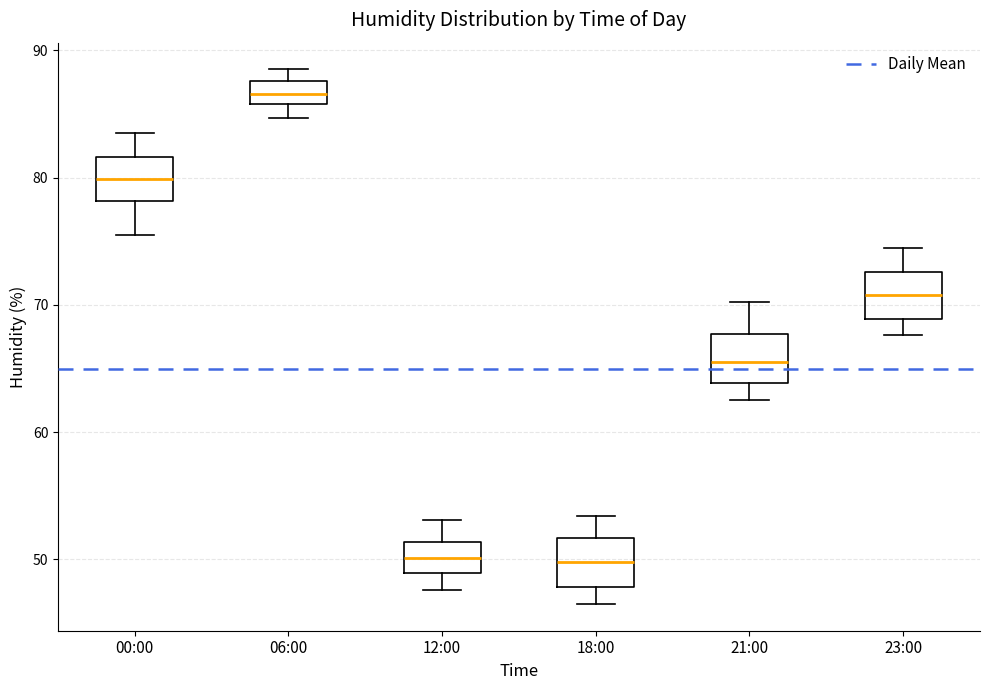

Which box has the highest median line?

06:00